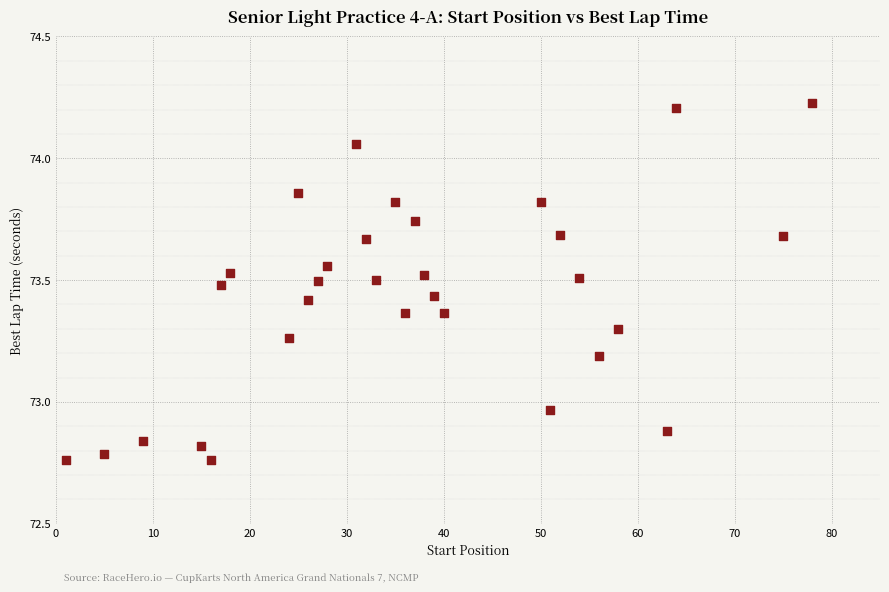

What is the range of X values (max minus min)?

77.0